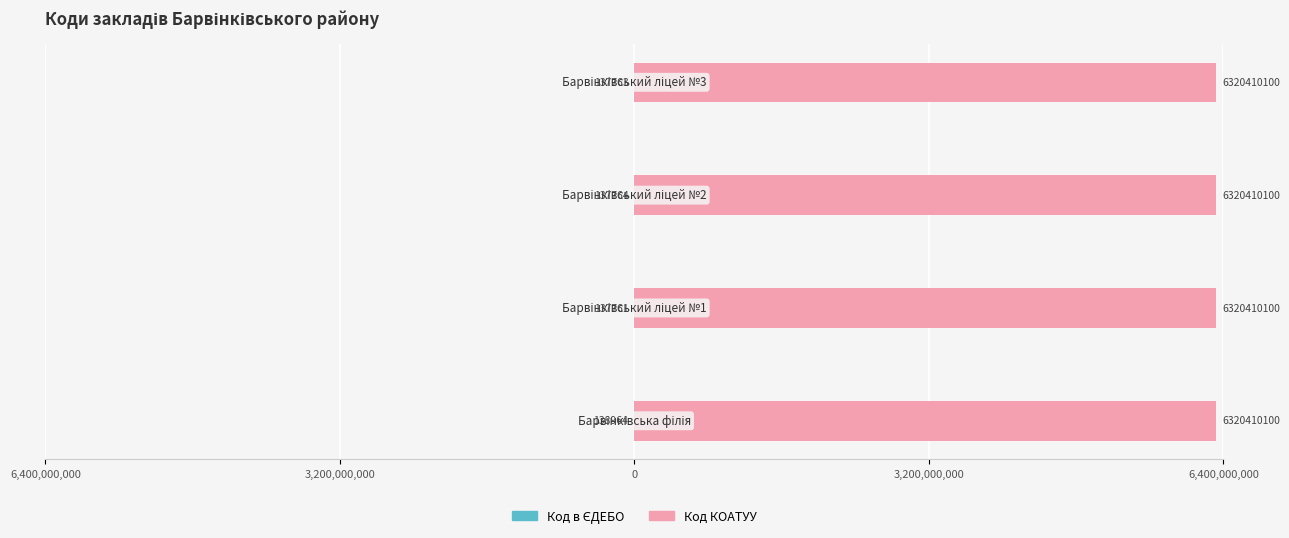

What is the difference between the maximum and minimum values in the Код в ЄДЕБО series?

1203.0